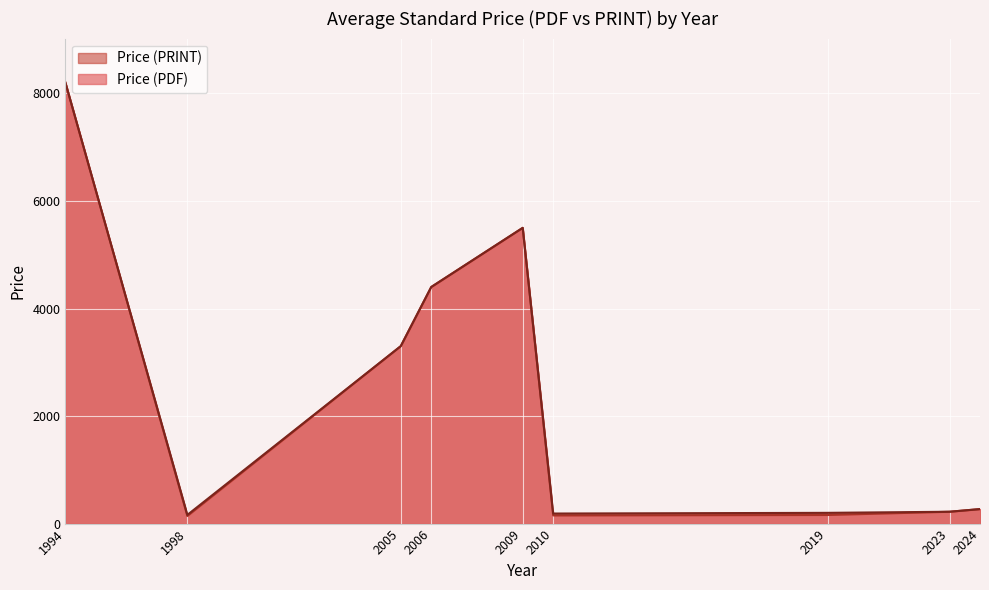

Count the number of data series in this chart.

2